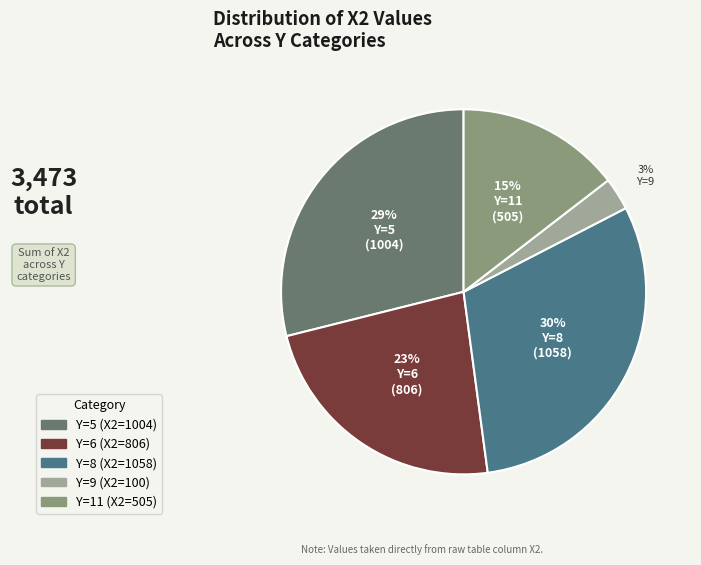

Is there any slice that represents more than half of the pie?

No